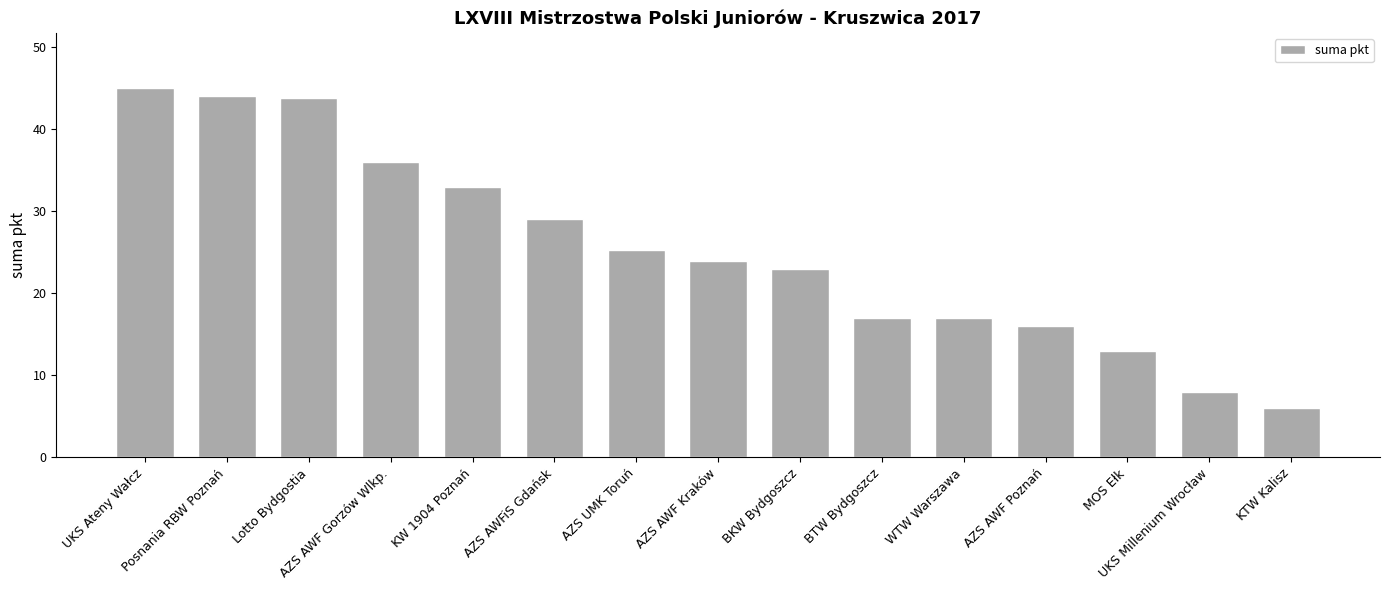

What value does the data have at AZS AWF Poznań?

16.0